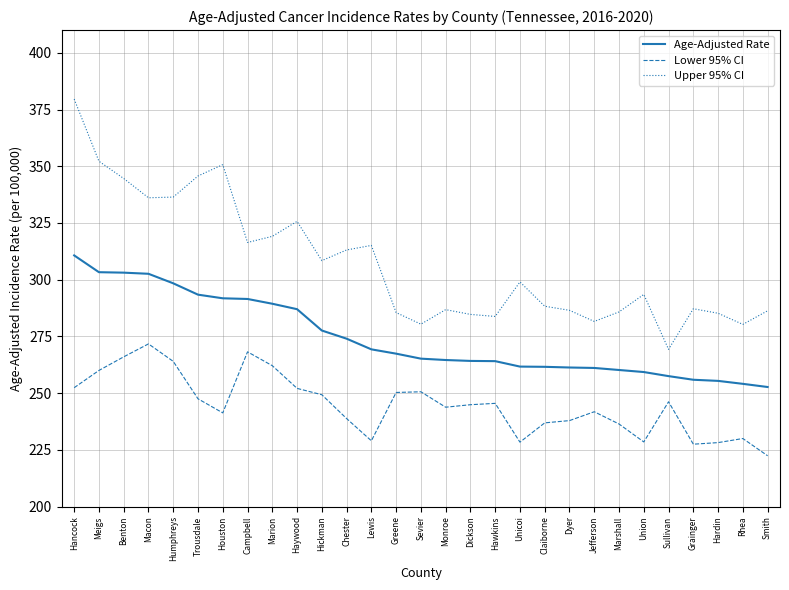

At Benton, list the series in order from smallest to largest.

Lower 95% CI, Age-Adjusted Rate, Upper 95% CI